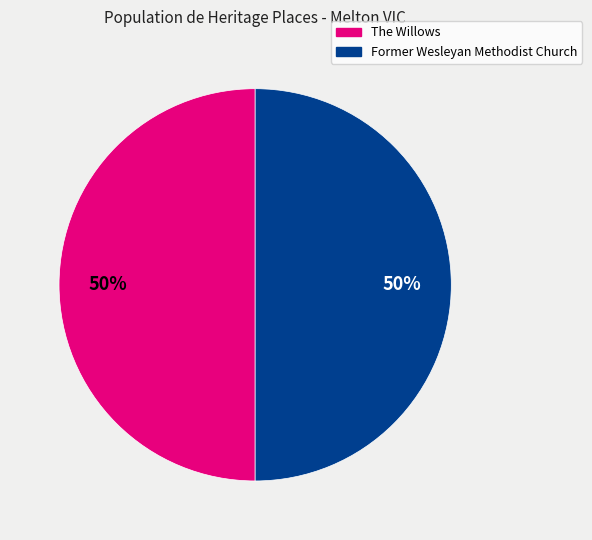

Approximately how many times larger is the value at The Willows compared to Former Wesleyan Methodist Church?

1.0